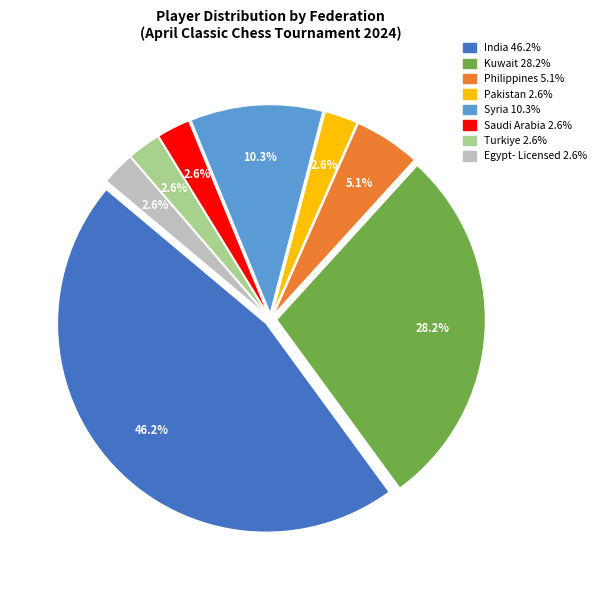

To the nearest percent, what is the average slice percentage?

12%